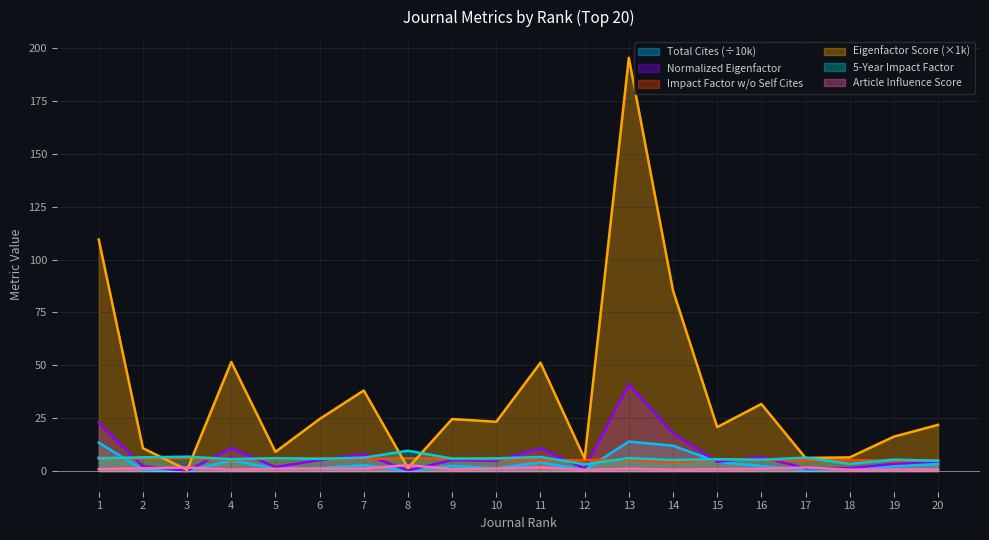

What is the difference between the highest and lowest values at 11?

49.5